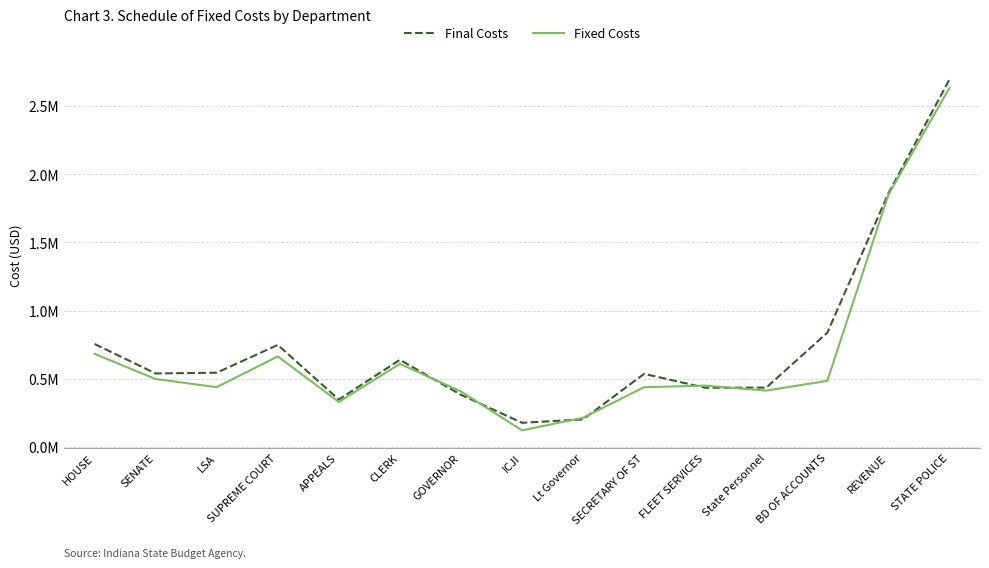

Which series changed the most between SENATE and SUPREME COURT?

Final Costs